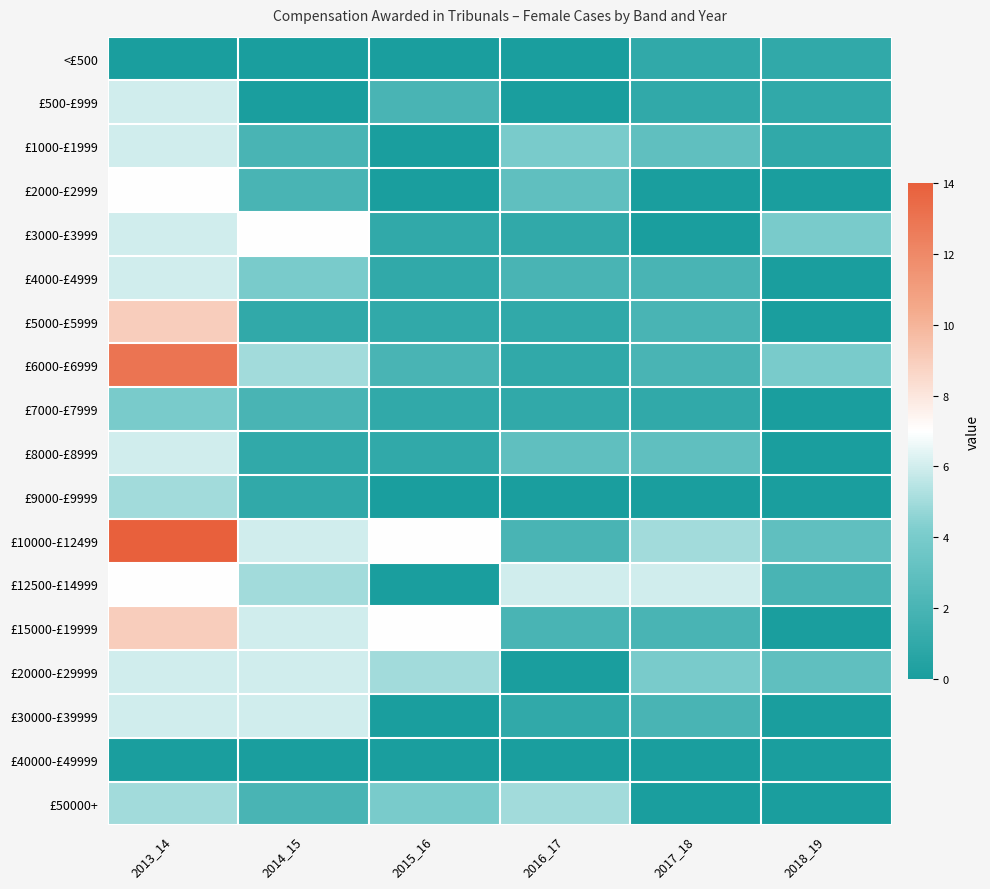

Rank the series by their maximum value, from lowest to highest.

£40000-£49999, <£500, £7000-£7999, £9000-£9999, £50000+, £500-£999, £1000-£1999, £4000-£4999, £8000-£8999, £20000-£29999, £30000-£39999, £2000-£2999, £3000-£3999, £12500-£14999, £5000-£5999, £15000-£19999, £6000-£6999, £10000-£12499